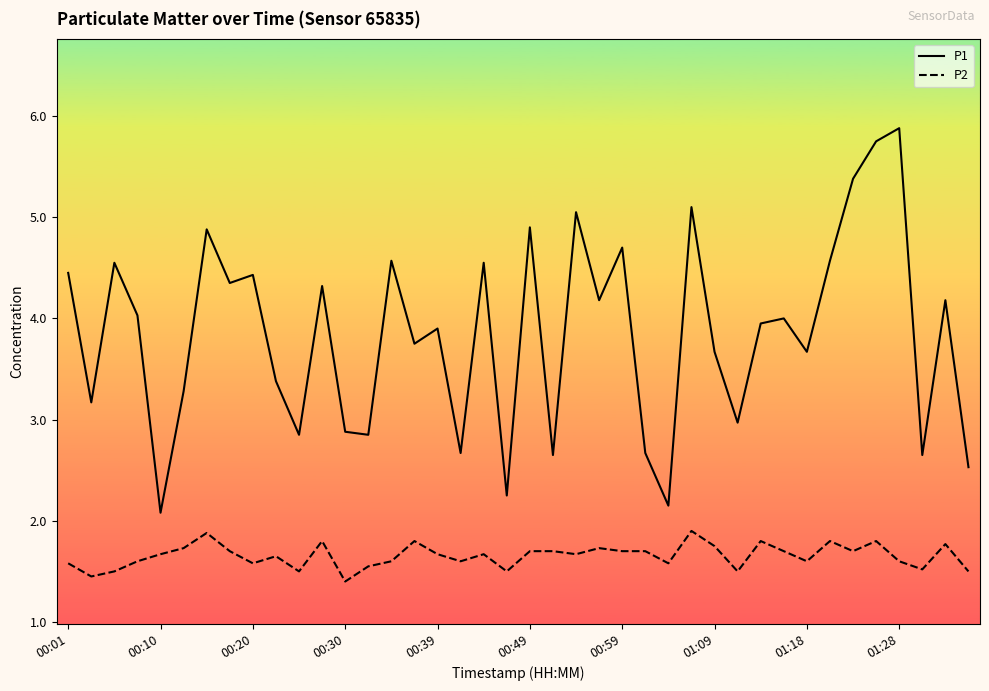

True or false: P2 and P1 cross at least once.

False